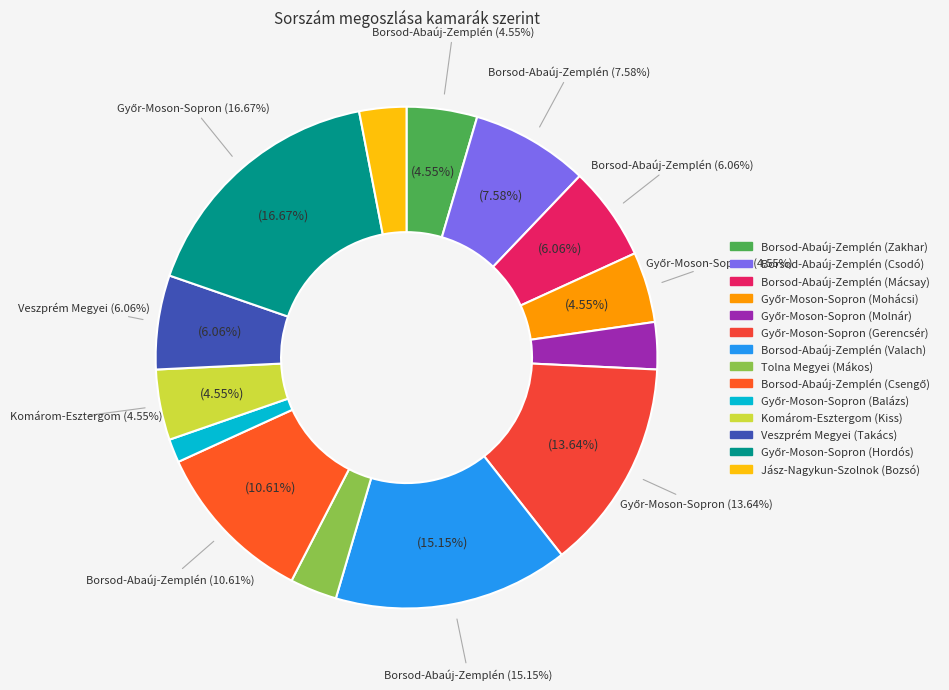

Rank the categories by value from lowest to highest.

Győr-Moson-Sopron (Balázs), Győr-Moson-Sopron (Molnár), Tolna Megyei (Mákos), Jász-Nagykun-Szolnok (Bozsó), Borsod-Abaúj-Zemplén (Zakhar), Győr-Moson-Sopron (Mohácsi), Komárom-Esztergom (Kiss), Borsod-Abaúj-Zemplén (Mácsay), Veszprém Megyei (Takács), Borsod-Abaúj-Zemplén (Csodó), Borsod-Abaúj-Zemplén (Csengő), Győr-Moson-Sopron (Gerencsér), Borsod-Abaúj-Zemplén (Valach), Győr-Moson-Sopron (Hordós)